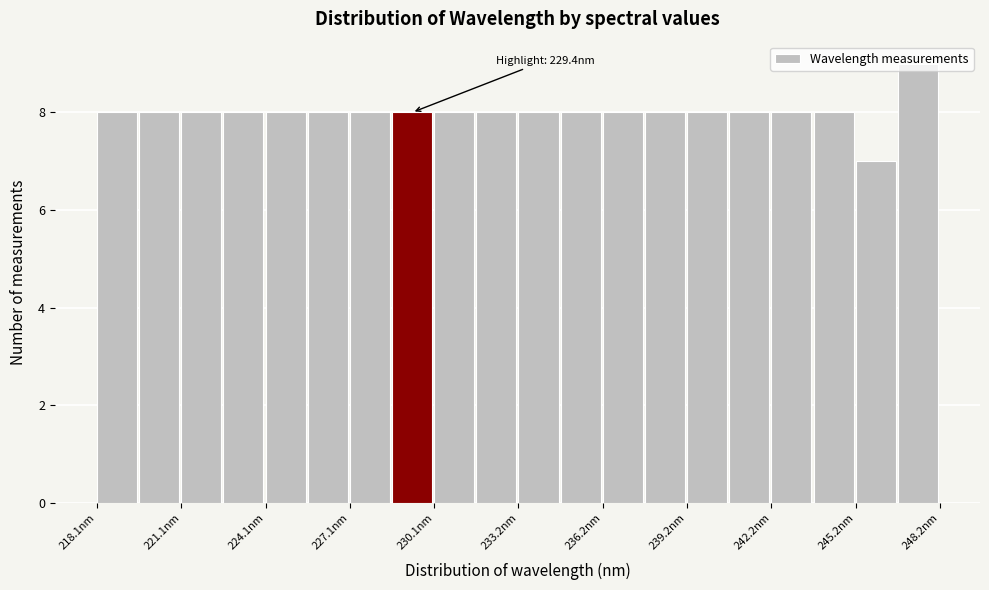

Read against the x-axis, roughly where is the centre of the tallest bar?

247.5